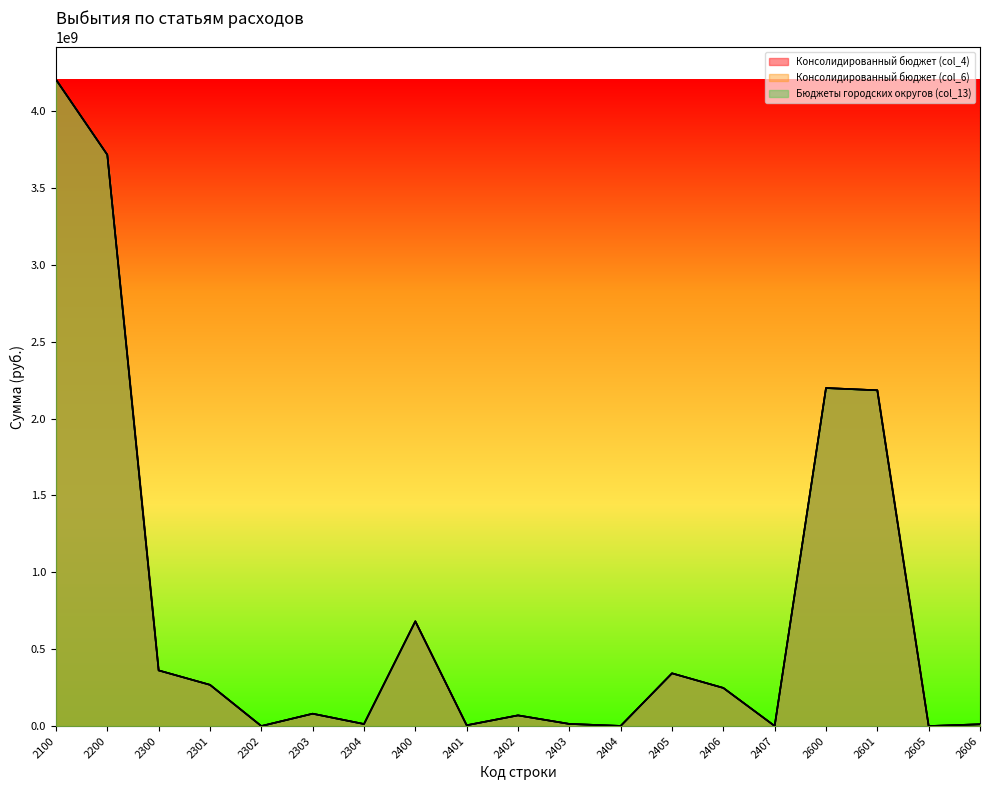

Is it true that Бюджеты городских округов (col_13) equals 11679554.6 at 2606?

True